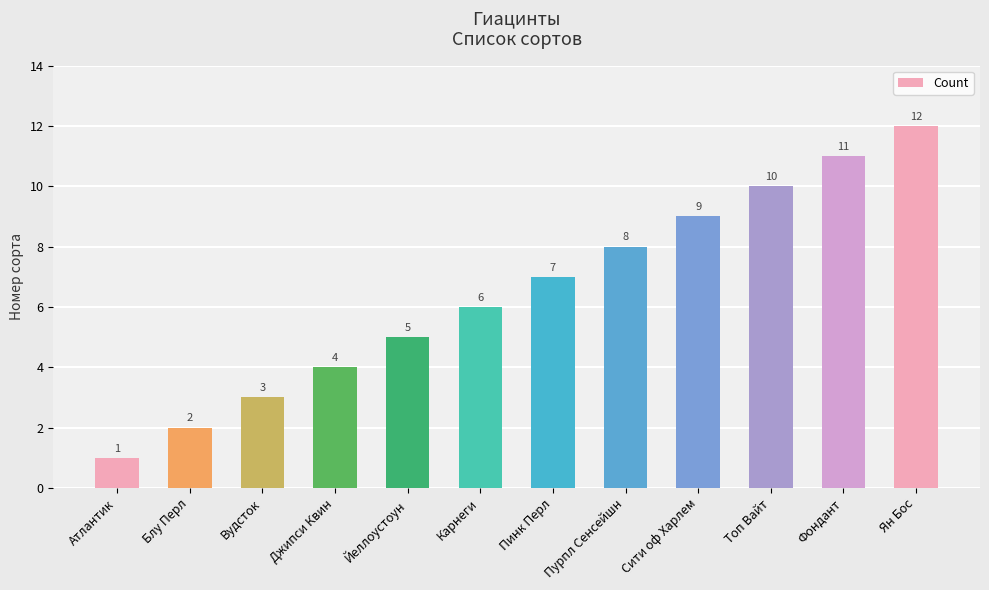

List the labels in order of value, largest first.

Ян Бос, Фондант, Топ Вайт, Сити оф Харлем, Пурпл Сенсейшн, Пинк Перл, Карнеги, Йеллоустоун, Джипси Квин, Вудсток, Блу Перл, Атлантик